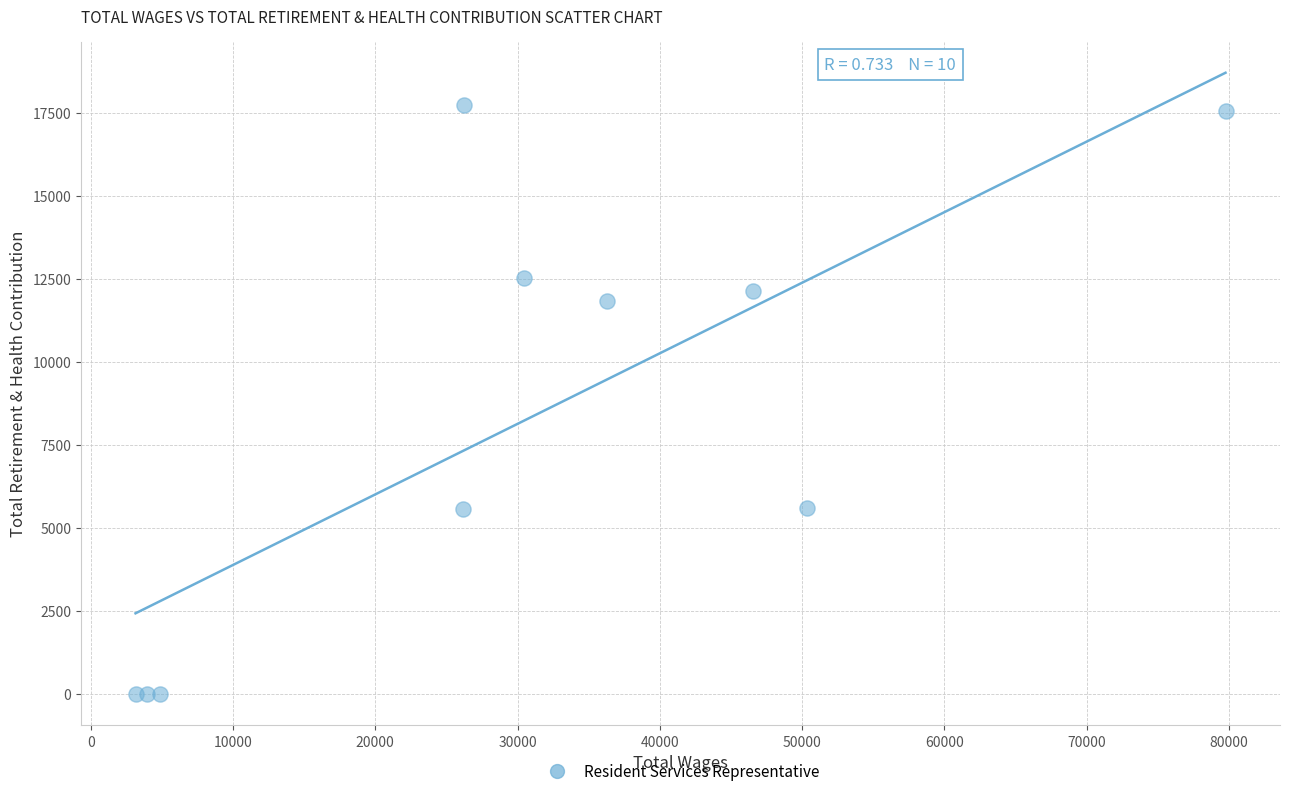

What Y value in the scatter plot is closest to 8873?

11857